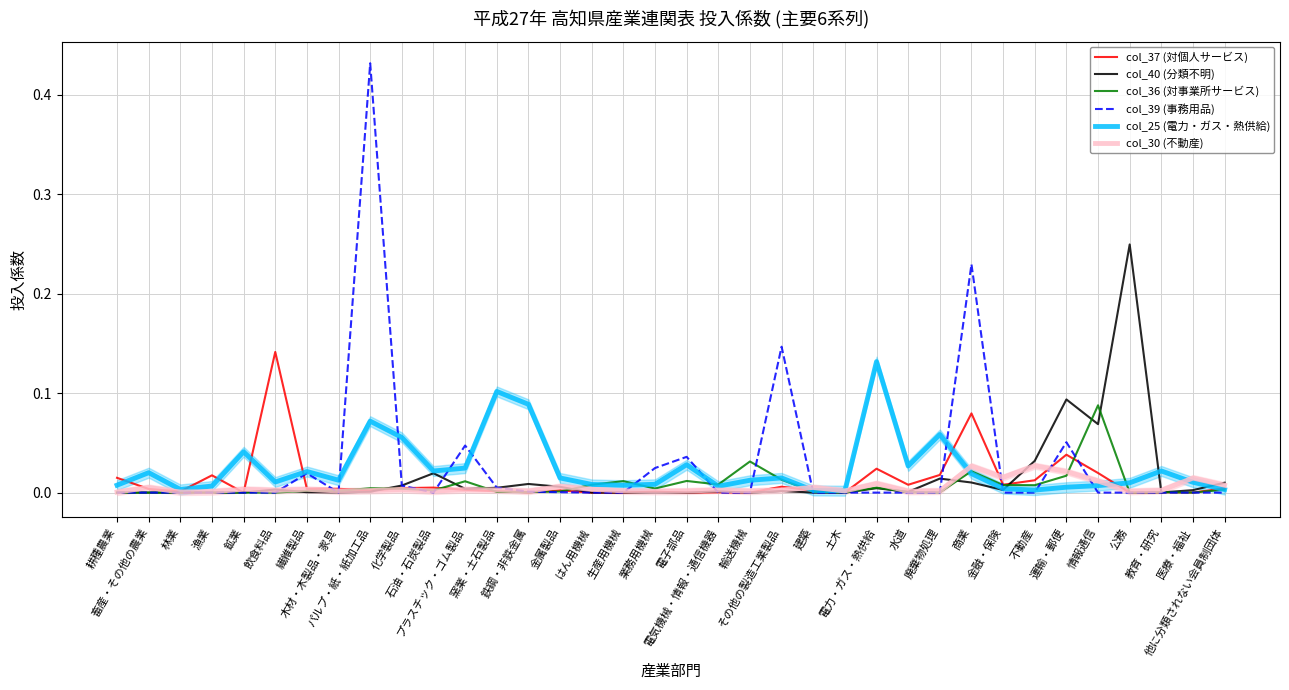

In col_37 (対個人サービス), how many points are lower than both neighbors (excluding endpoints)?

13